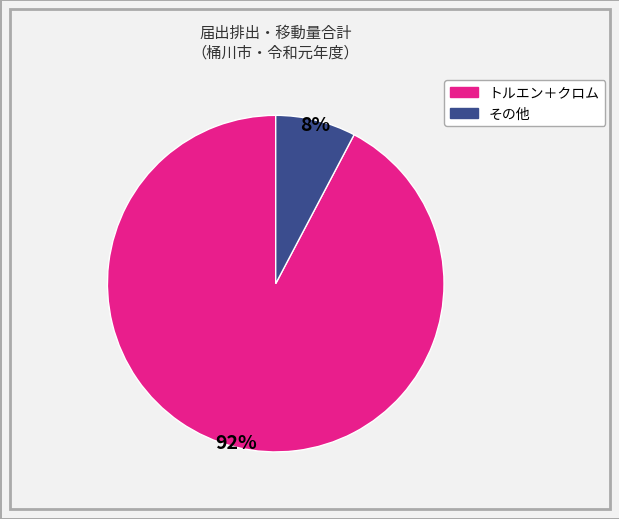

Is there any slice that represents more than half of the pie?

Yes